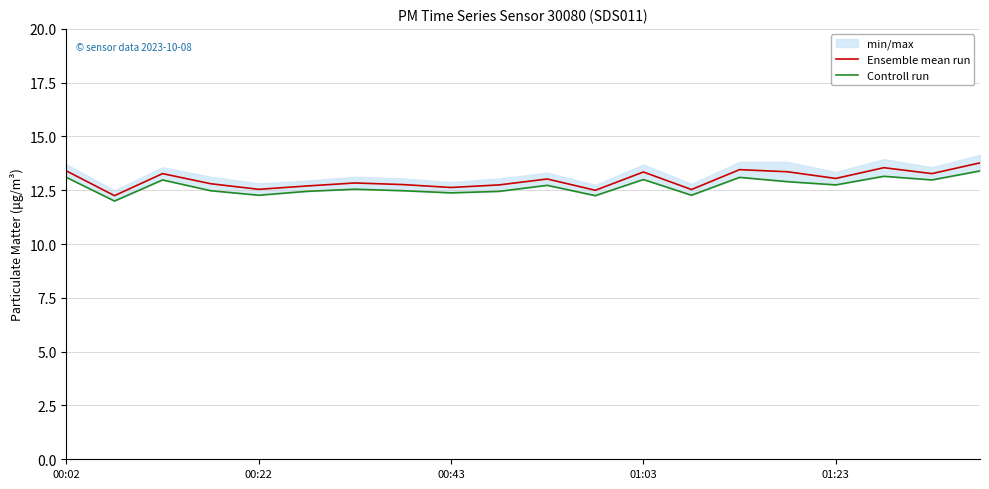

Is the value of Ensemble mean run at 15 greater than the value of Controll run at 5?

Yes